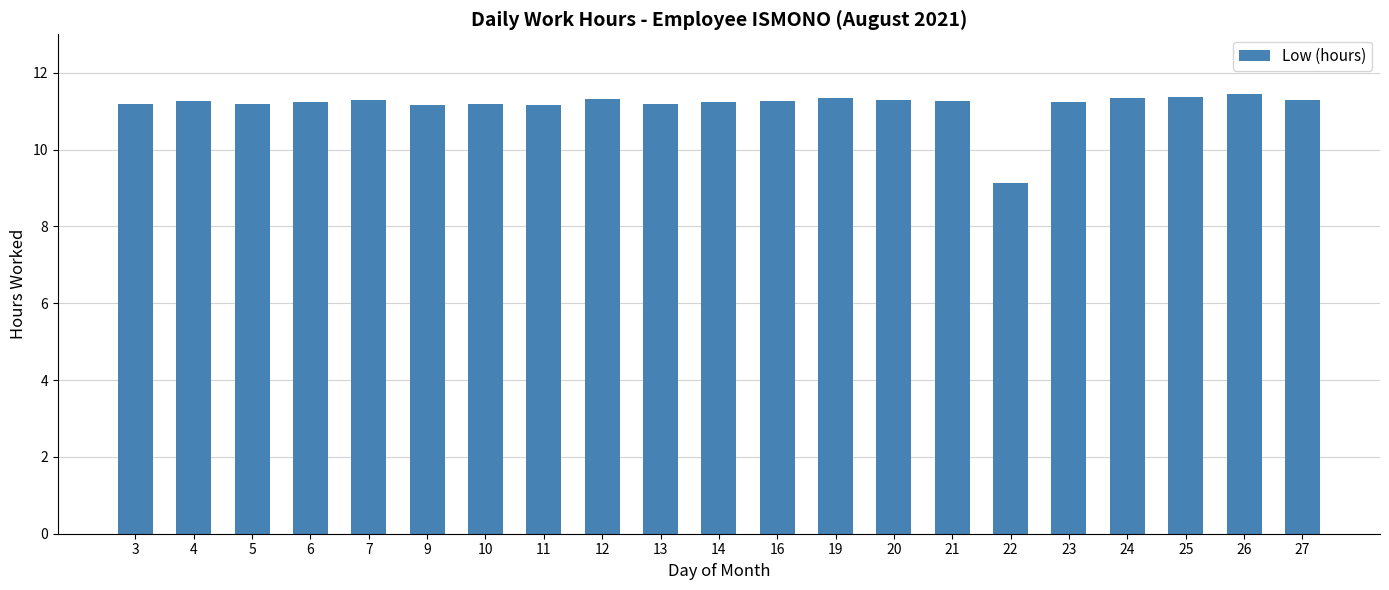

What is the difference between the maximum and minimum values?

2.3